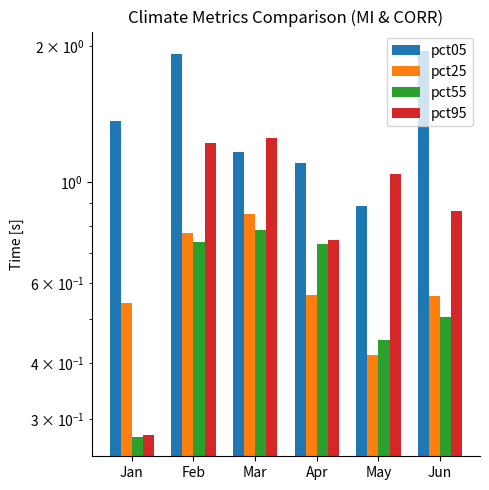

Reading right to left, list all the values displayed in this chart.

pct05: Jun=1.9	May=0.9	Apr=1.1	Mar=1.2	Feb=1.9	Jan=1.4
pct25: Jun=0.6	May=0.4	Apr=0.6	Mar=0.9	Feb=0.8	Jan=0.5
pct55: Jun=0.5	May=0.4	Apr=0.7	Mar=0.8	Feb=0.7	Jan=0.3
pct95: Jun=0.9	May=1.0	Apr=0.7	Mar=1.3	Feb=1.2	Jan=0.3